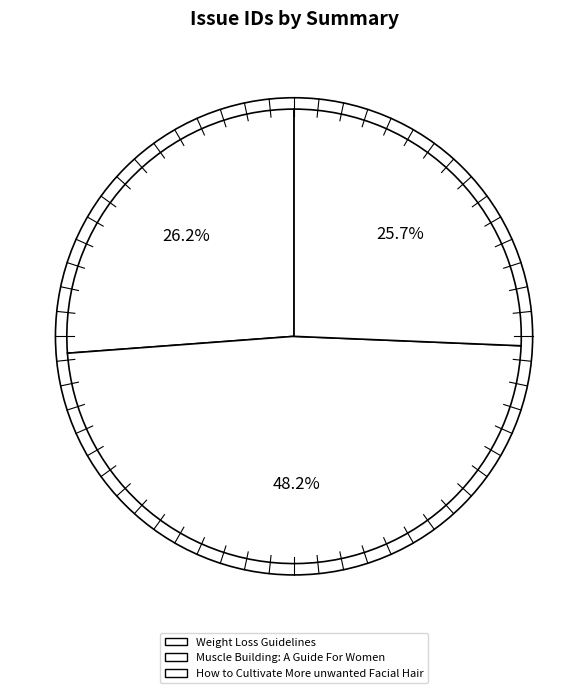

What is the change in value from Weight Loss Guidelines to Muscle Building: A Guide For Women?

+1423